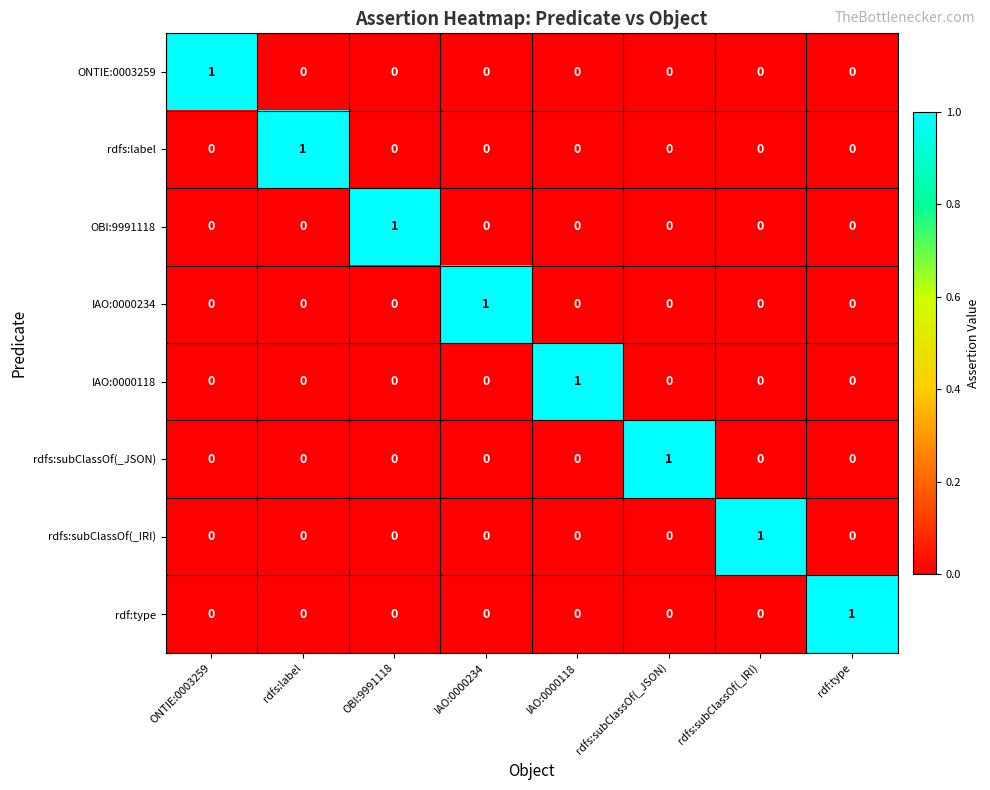

At how many categories does at least one series exceed 0?

8